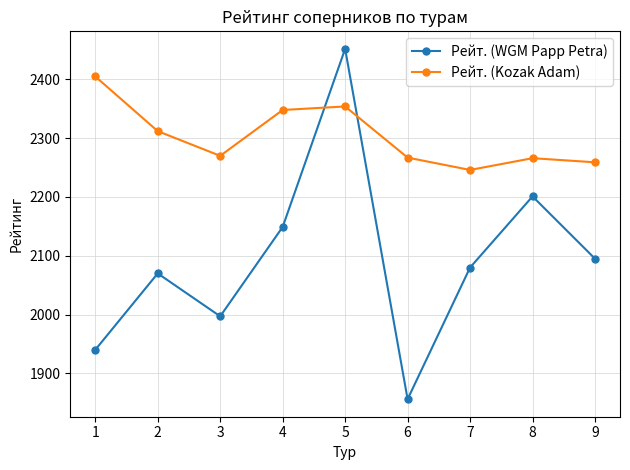

How many data points in Рейт. (WGM Papp Petra) are less than 2080?

4